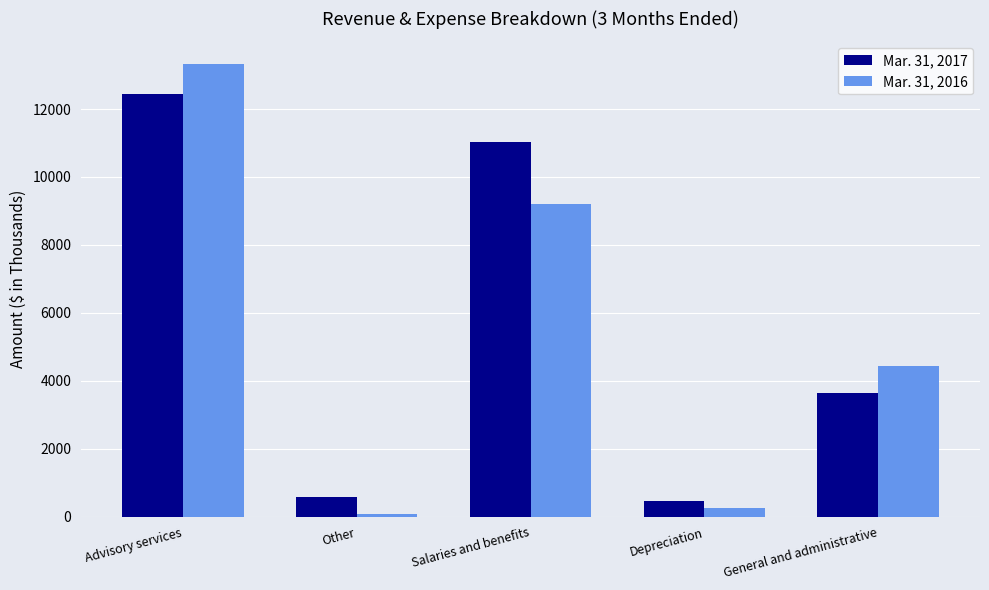

What is the label of the 3rd bar from the left?

Salaries and benefits